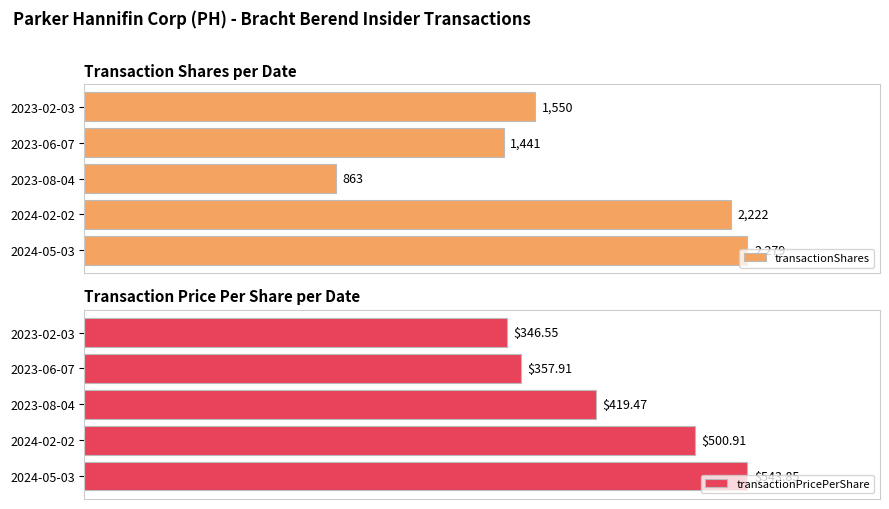

Which series has the largest range (max minus min)?

transactionShares